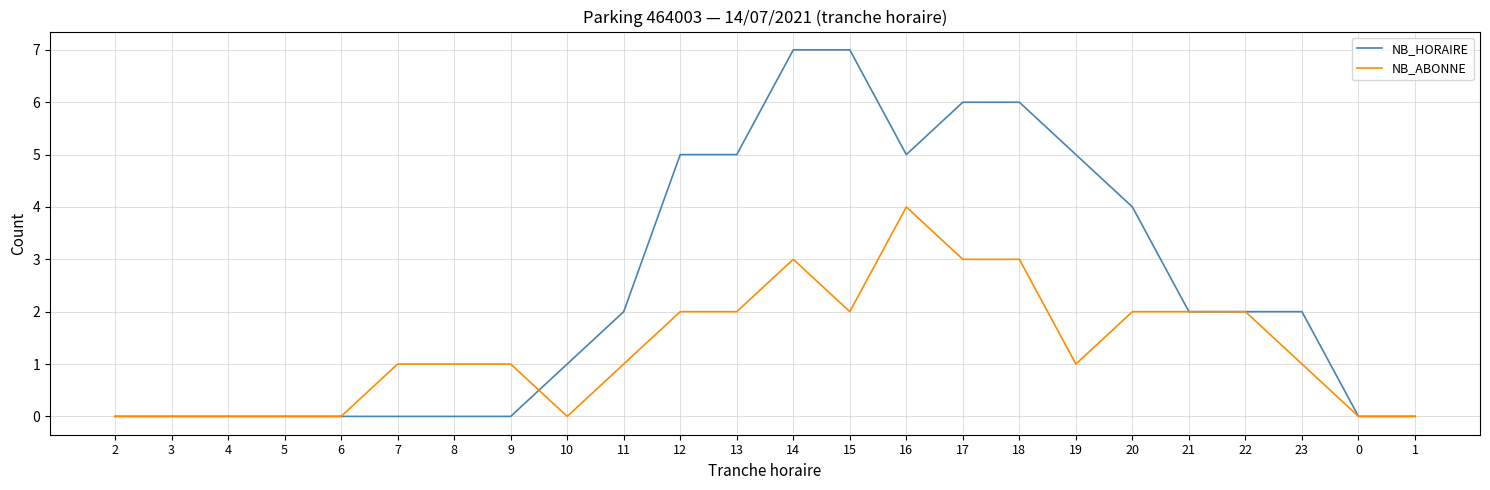

Does the chart have visible grid lines?

Yes